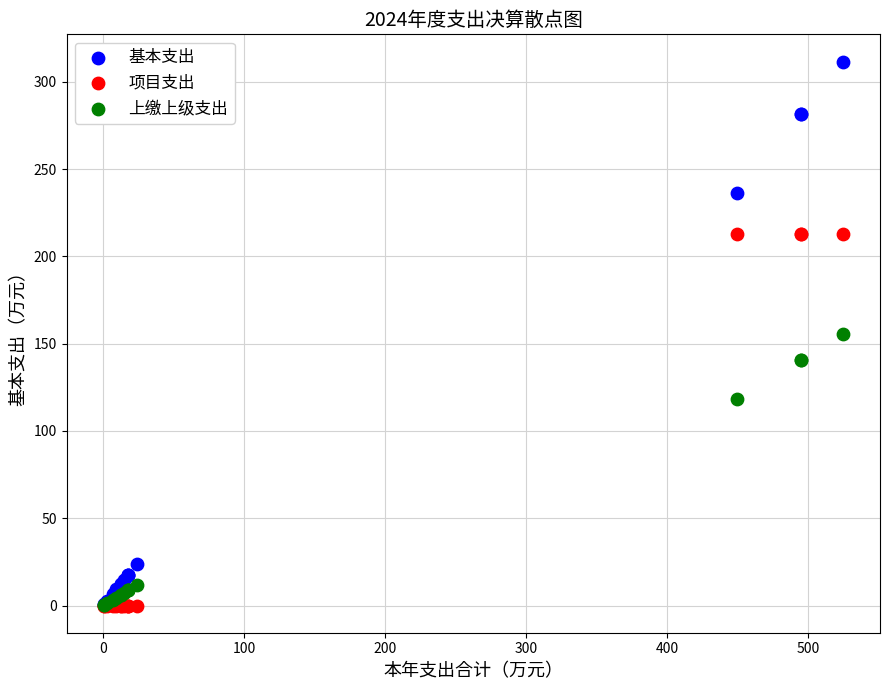

In the 上缴上级支出 series, what Y value is closest to 77?

118.2